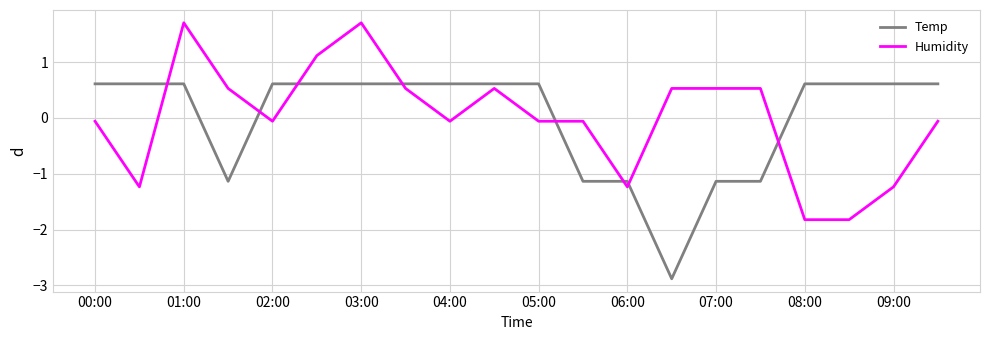

True or false: Temp and Humidity cross at least once.

True